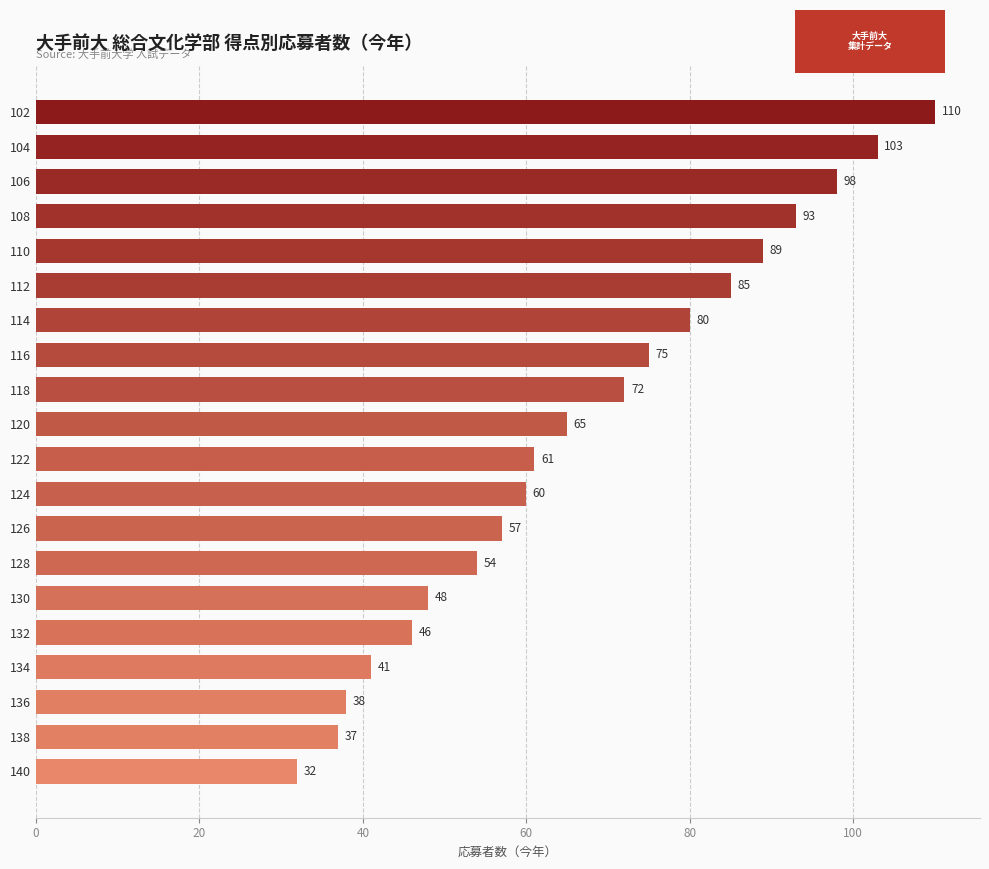

What is the difference between the second highest and second lowest values?

66